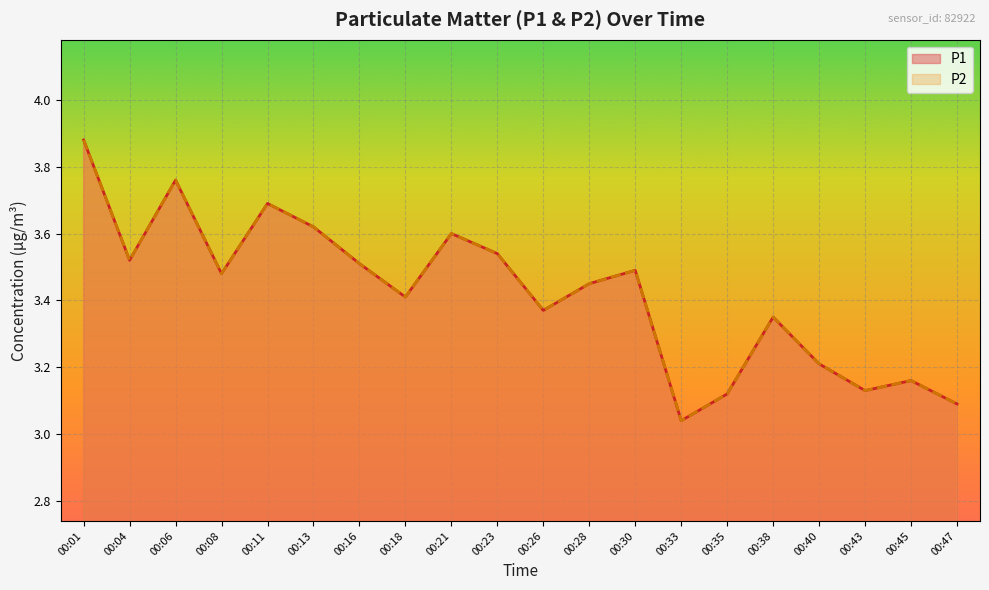

What is the difference between the P2 values at 00:18 and 00:45?

0.2